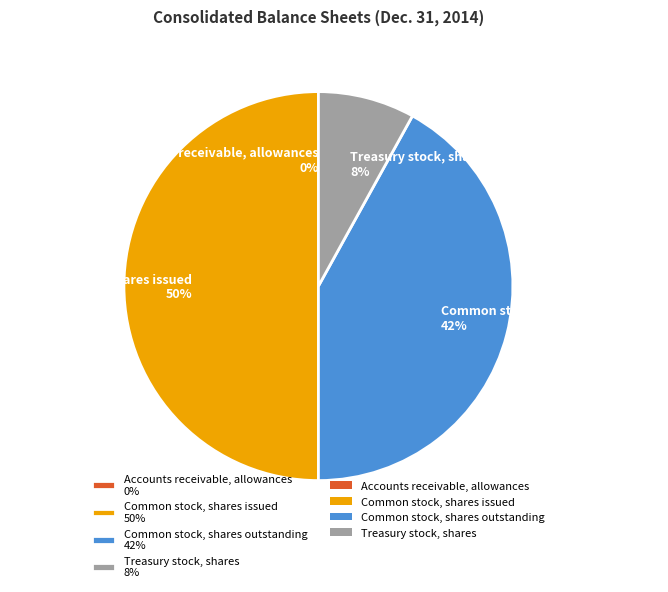

Which has a higher value, Common stock, shares outstanding or Common stock, shares issued?

Common stock, shares issued